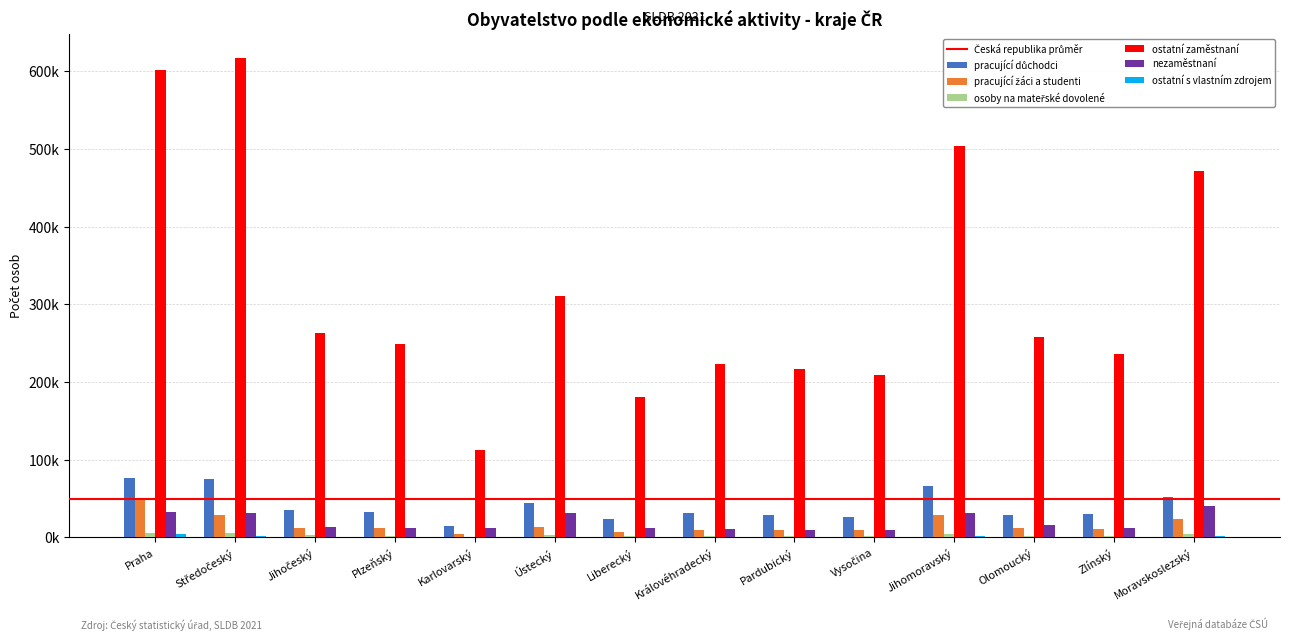

Are the bars grouped side by side (vs. stacked)?

Yes